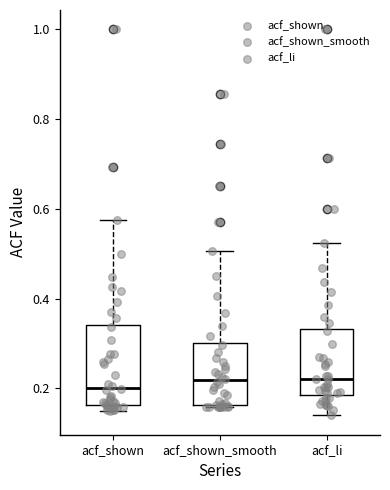

Comparing the boxes themselves (not the whiskers), which one is the tallest?

acf_shown